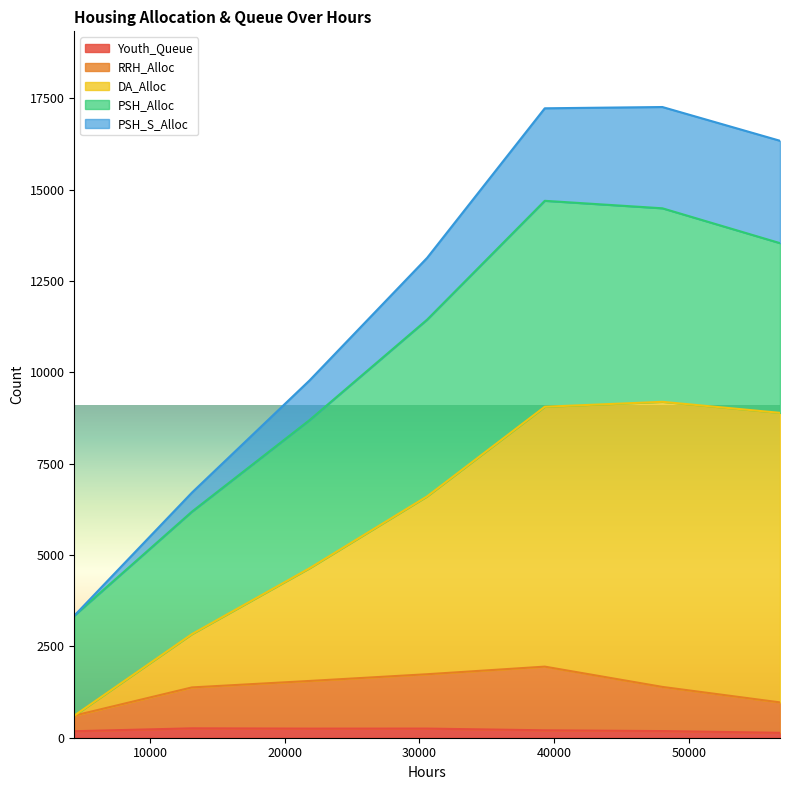

The value of PSH_S_Alloc at 39312 is 7307. True or false?

False